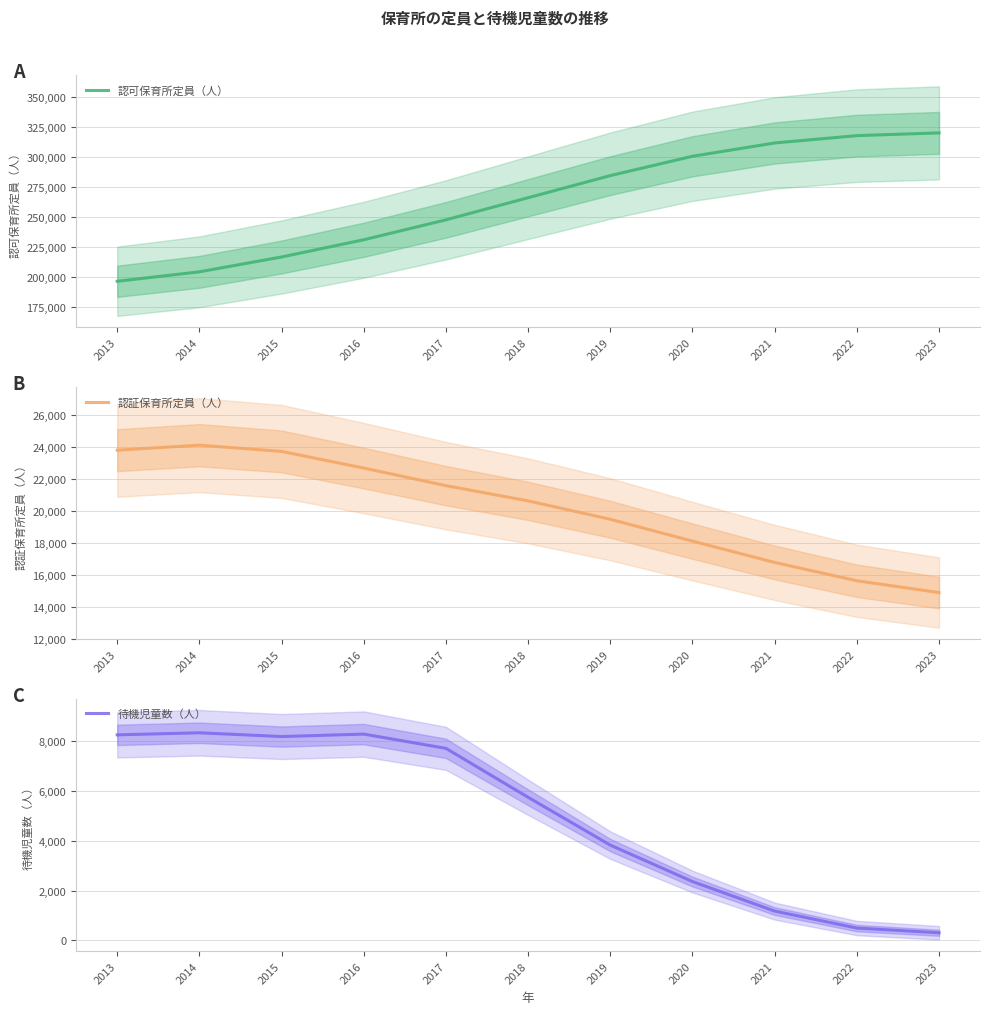

Which series has the widest spread of values?

認可保育所定員（人）